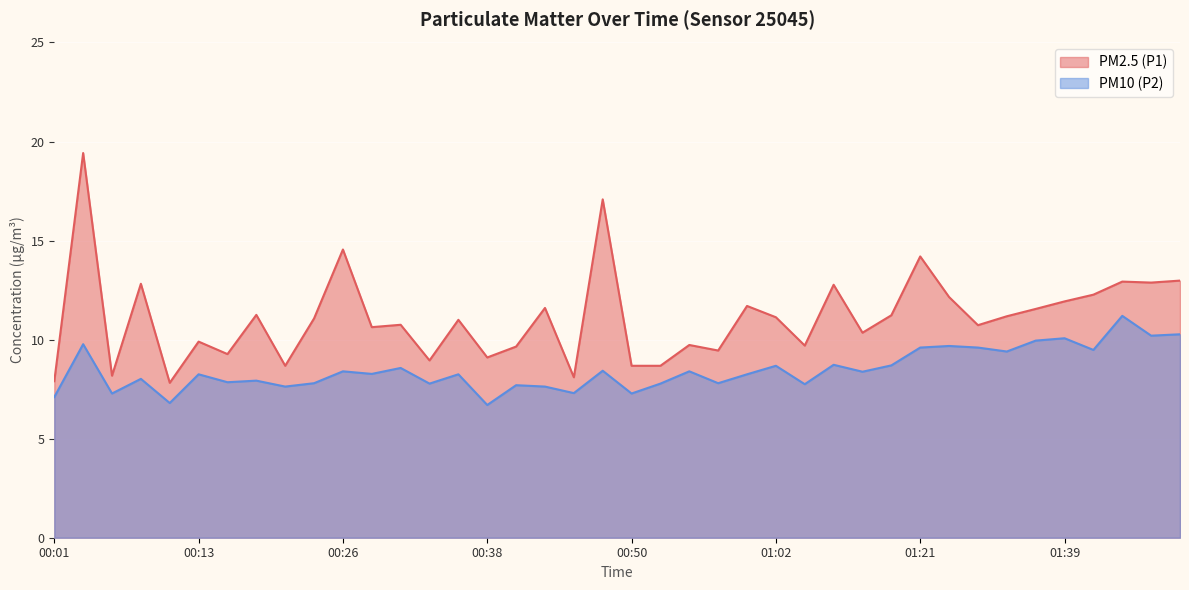

Reading left to right, list all the values displayed in this chart.

PM2.5 (P1): 00:01=7.9	00:03=19.4	00:06=8.2	00:08=12.8	00:11=7.8	00:13=9.9	00:16=9.3	00:18=11.2	00:21=8.7	00:23=11.1	00:26=14.6	00:28=10.6	00:31=10.8	00:33=8.9	00:35=11.0	00:38=9.1	00:40=9.7	00:43=11.6	00:45=8.1	00:48=17.1	00:50=8.7	00:53=8.7	00:55=9.7	00:58=9.4	01:00=11.7	01:02=11.1	01:05=9.7	01:07=12.8	01:10=10.3	01:18=11.2	01:21=14.2	01:29=12.2	01:32=10.7	01:34=11.2	01:37=11.6	01:39=11.9	01:42=12.3	01:44=12.9	01:47=12.9	01:49=13.0
PM10 (P2): 00:01=7.1	00:03=9.8	00:06=7.3	00:08=8.0	00:11=6.8	00:13=8.2	00:16=7.8	00:18=7.9	00:21=7.6	00:23=7.8	00:26=8.4	00:28=8.3	00:31=8.6	00:33=7.8	00:35=8.2	00:38=6.7	00:40=7.7	00:43=7.6	00:45=7.3	00:48=8.4	00:50=7.3	00:53=7.8	00:55=8.4	00:58=7.8	01:00=8.2	01:02=8.7	01:05=7.8	01:07=8.7	01:10=8.4	01:18=8.7	01:21=9.6	01:29=9.7	01:32=9.6	01:34=9.4	01:37=9.9	01:39=10.1	01:42=9.5	01:44=11.2	01:47=10.2	01:49=10.3